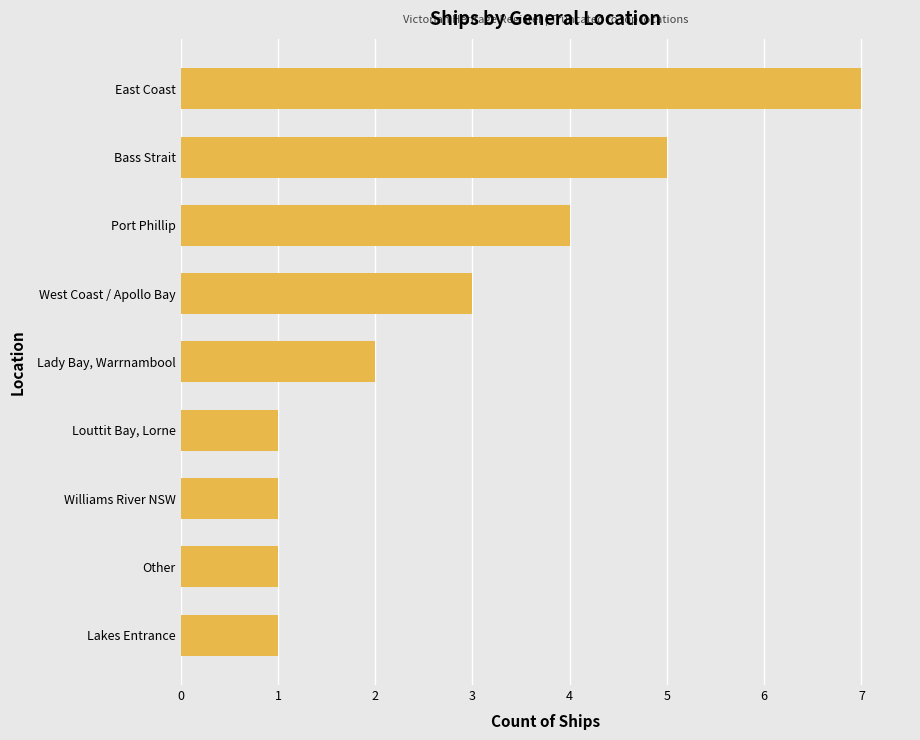

At which category does the chart reach its peak across all series?

East Coast